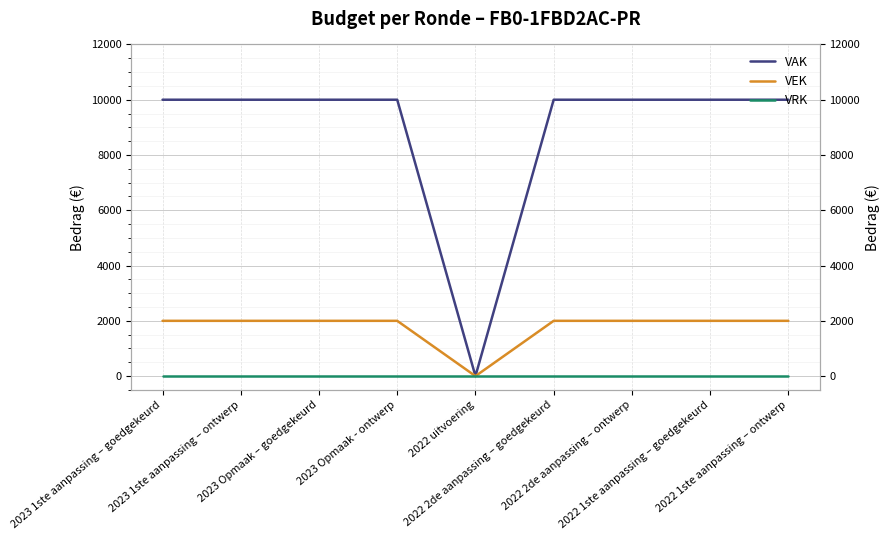

Rank the series by their maximum value, from lowest to highest.

VRK, VEK, VAK